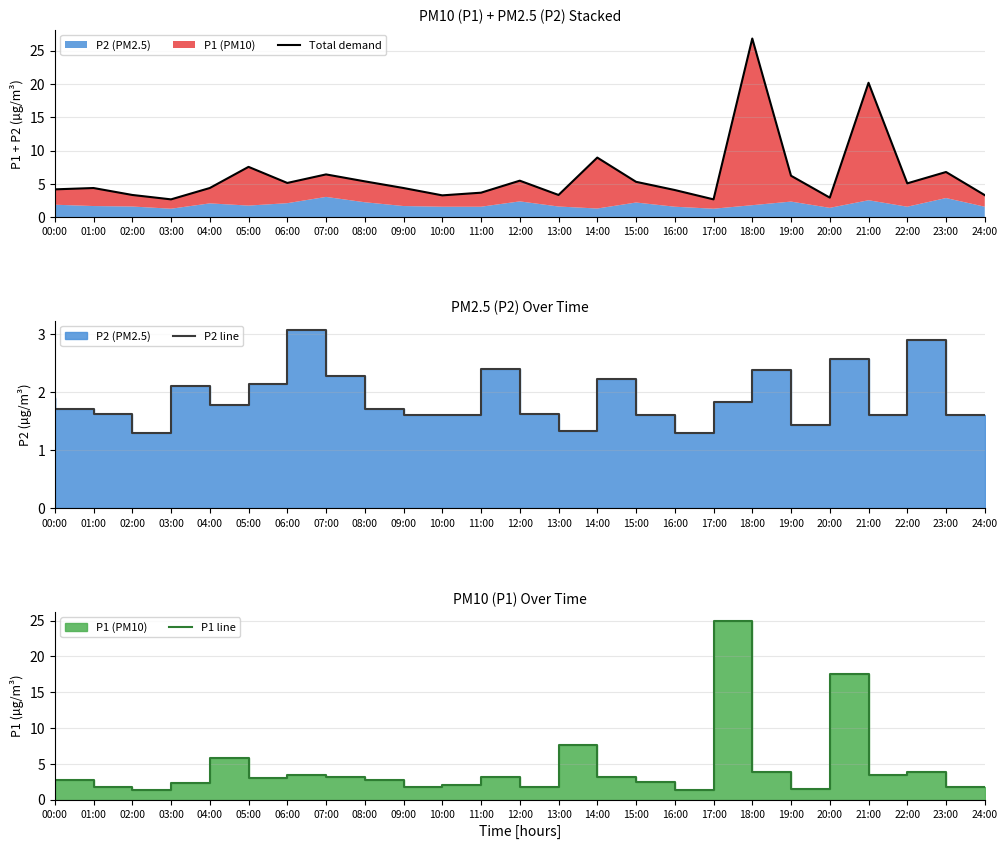

How many values in the P1 line series are below 2?

7